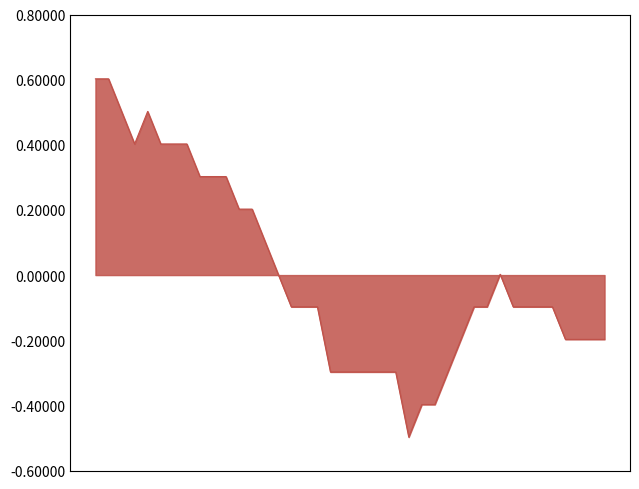

What is the minimum value shown in the chart?

-0.5